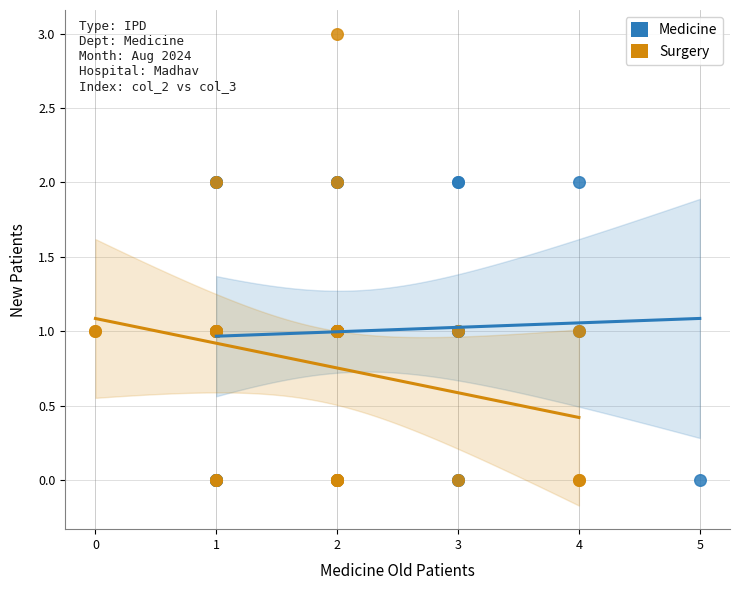

Which series has the widest spread of Y values?

Surgery